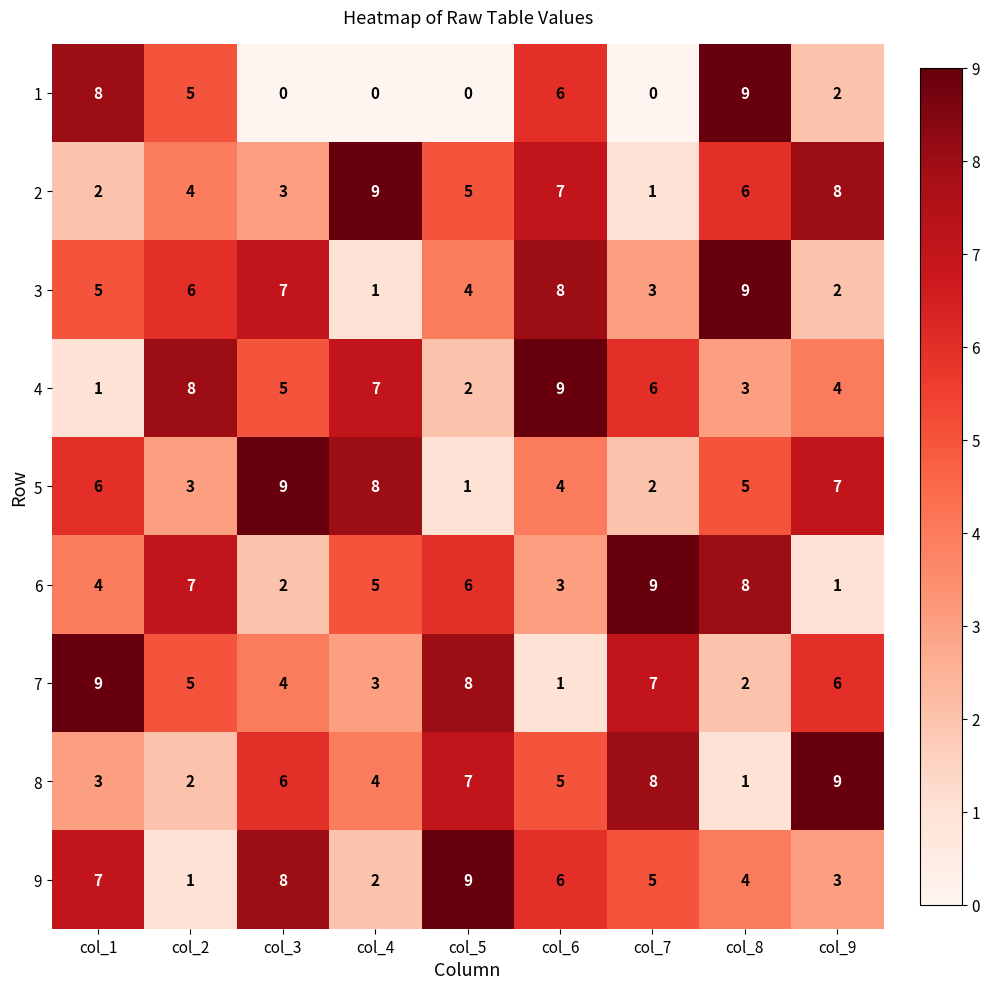

How many categories are shown in the chart?

9